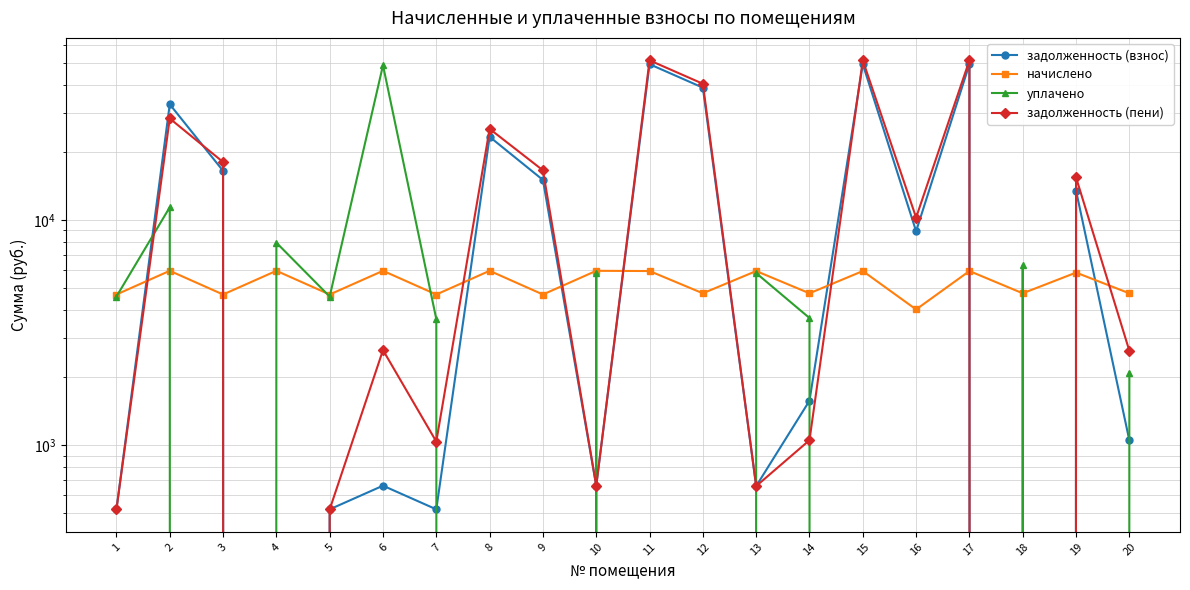

How many series are shown in this chart?

4